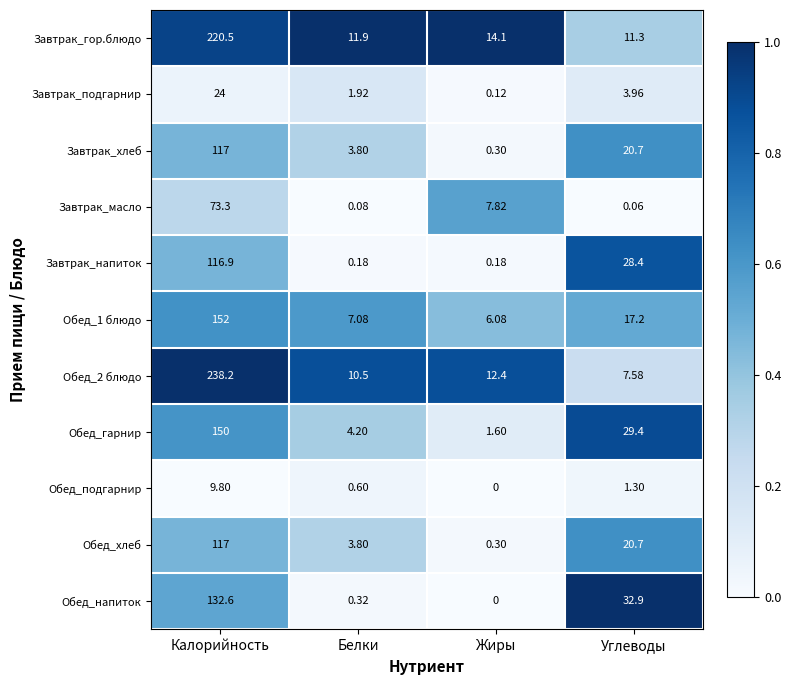

At which label does Завтрак_гор.блюдо first exceed 14?

Калорийность